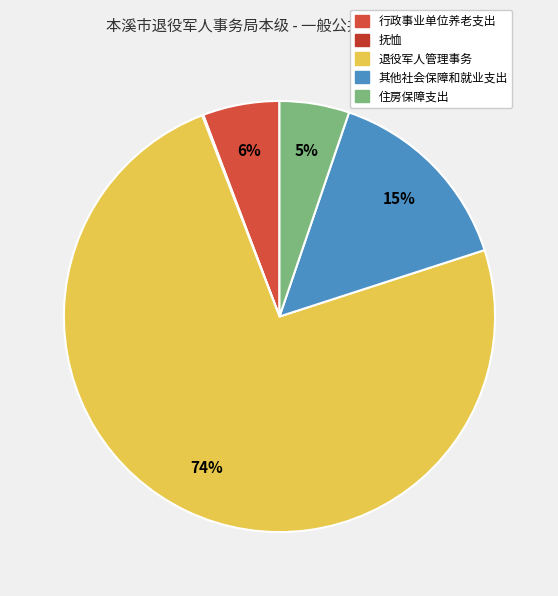

To the nearest percent, what is the difference between the 行政事业单位养老支出 and 退役军人管理事务 slice percentages?

68%